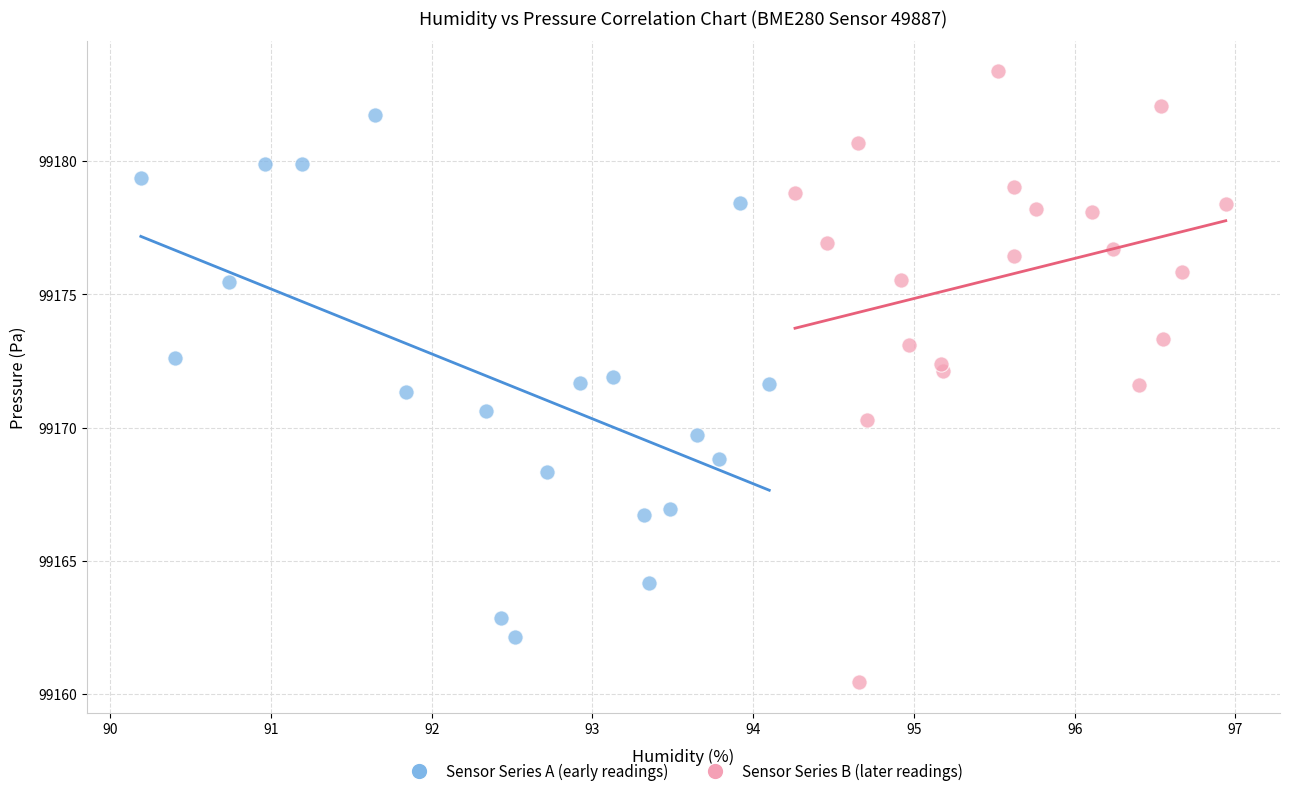

What are all the series names shown in the legend?

Sensor Series A (early readings), Sensor Series B (later readings)